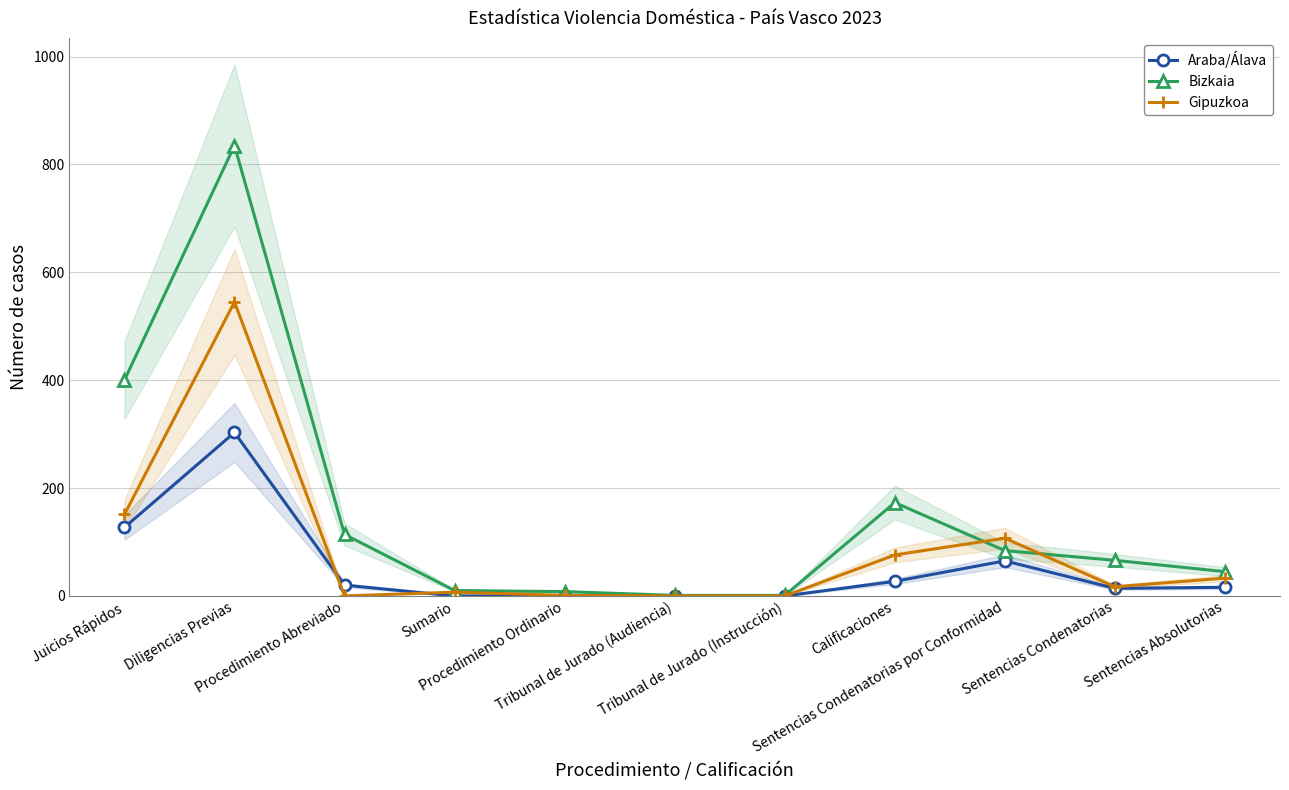

Which series has the largest total across all categories?

Bizkaia